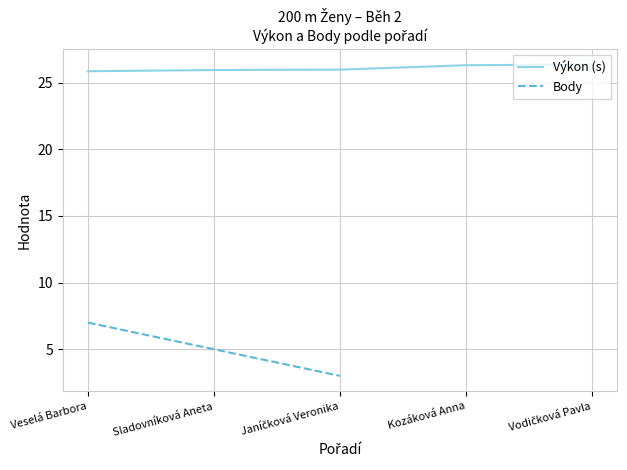

The Výkon (s) series shows 25.9 at Sladovníková Aneta. True or false?

True